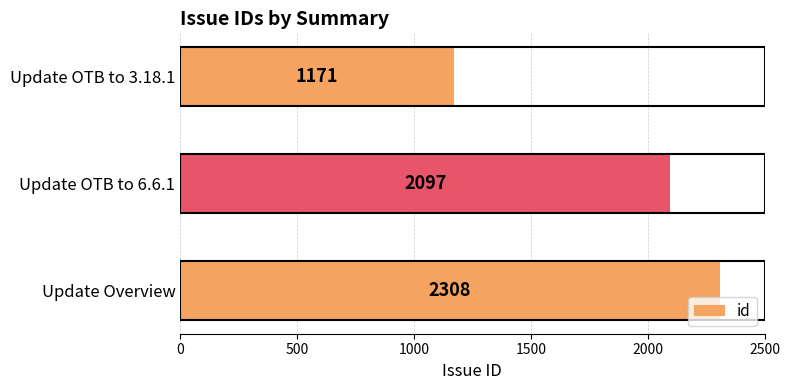

What is the smallest value displayed?

1171